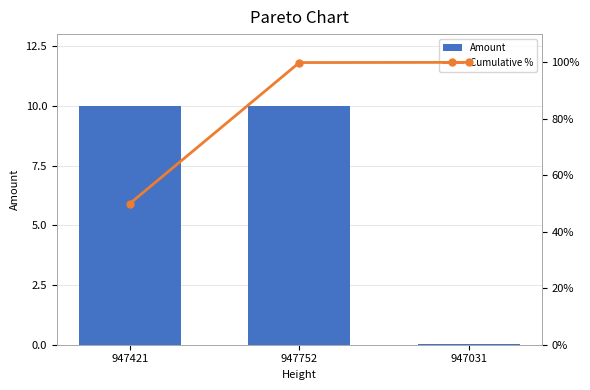

What are all the series names shown in the legend?

Amount, Cumulative %